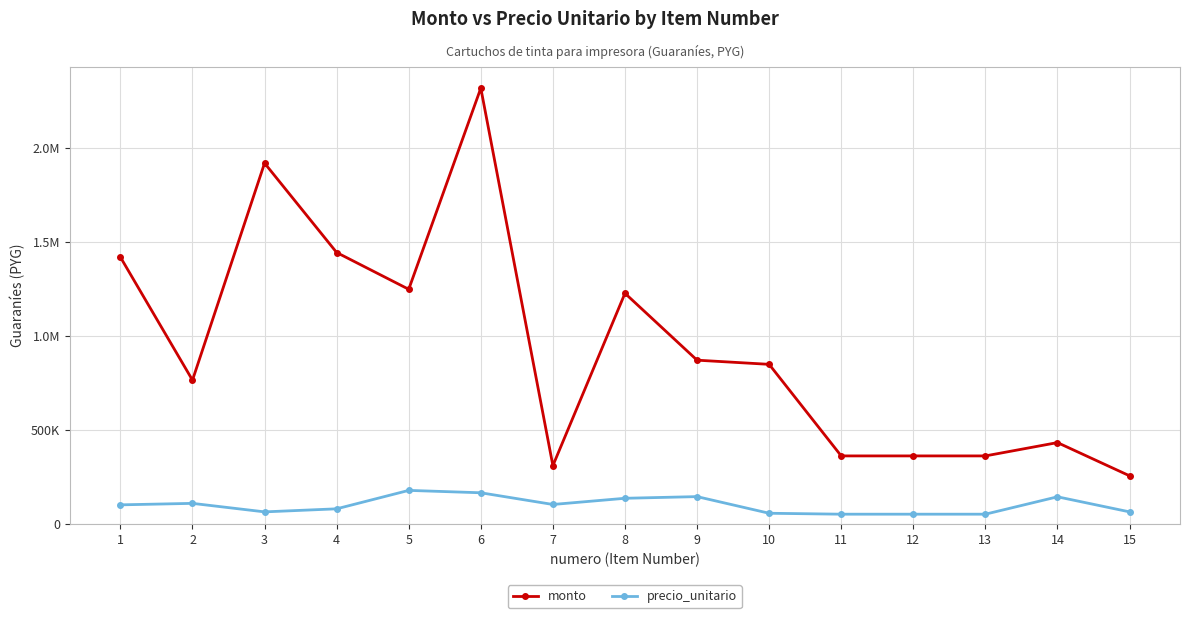

Does the chart have visible grid lines?

Yes